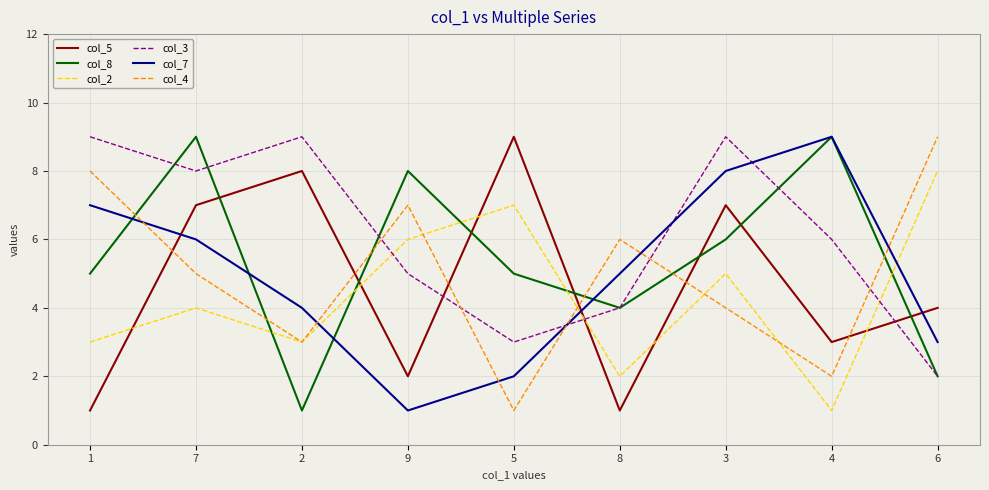

Where do col_8 and col_4 first cross each other?

1 and 7